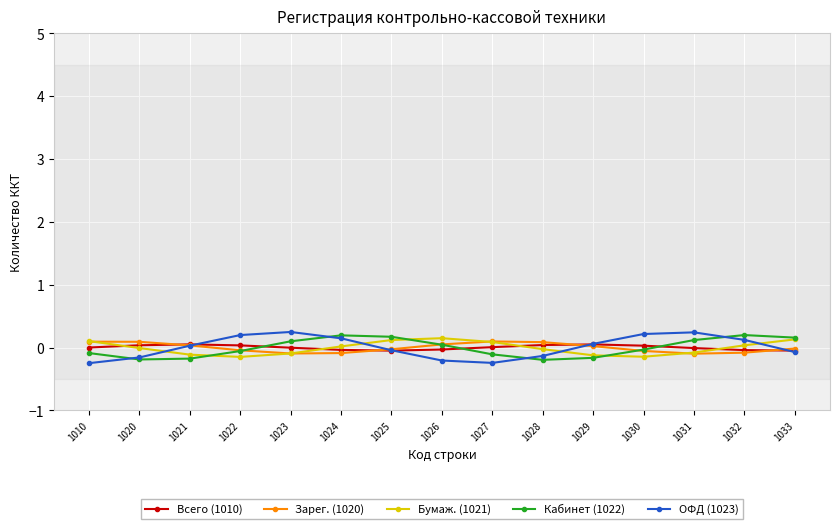

What is the value of the Бумаж. (1021) point at the 4th from the left?

-0.1